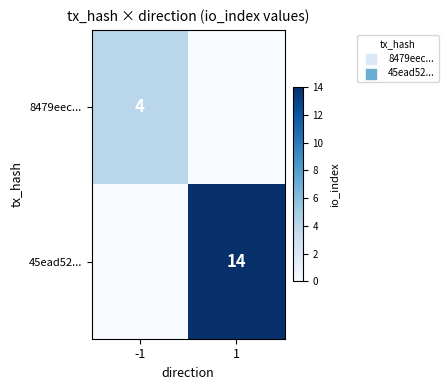

The 8479eec... series shows 4 at -1. True or false?

True